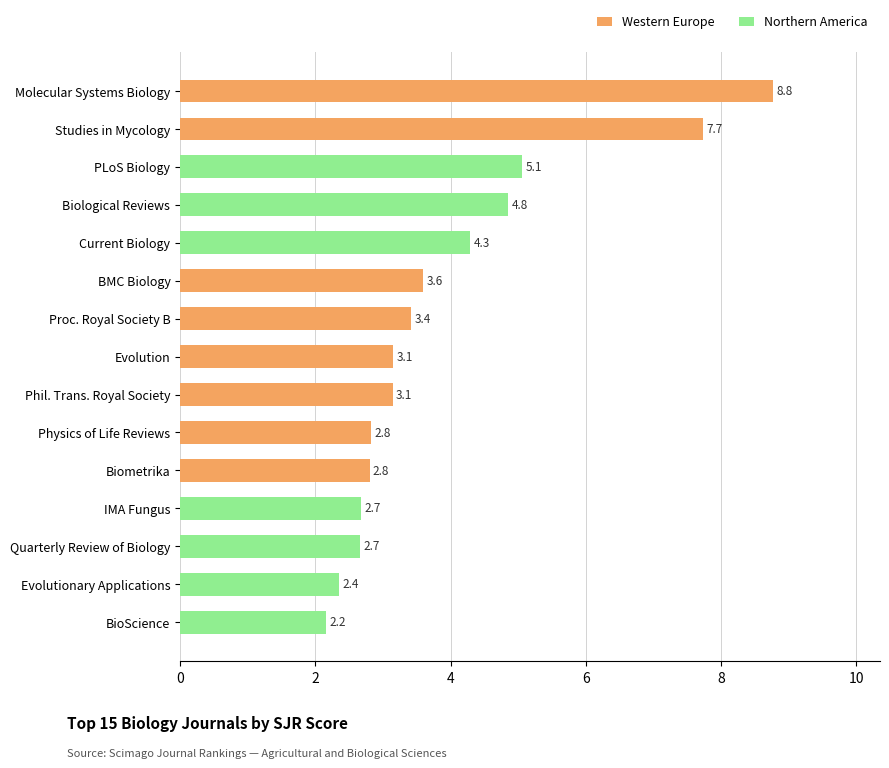

True or false: the data shows 0.7 at IMA Fungus.

False